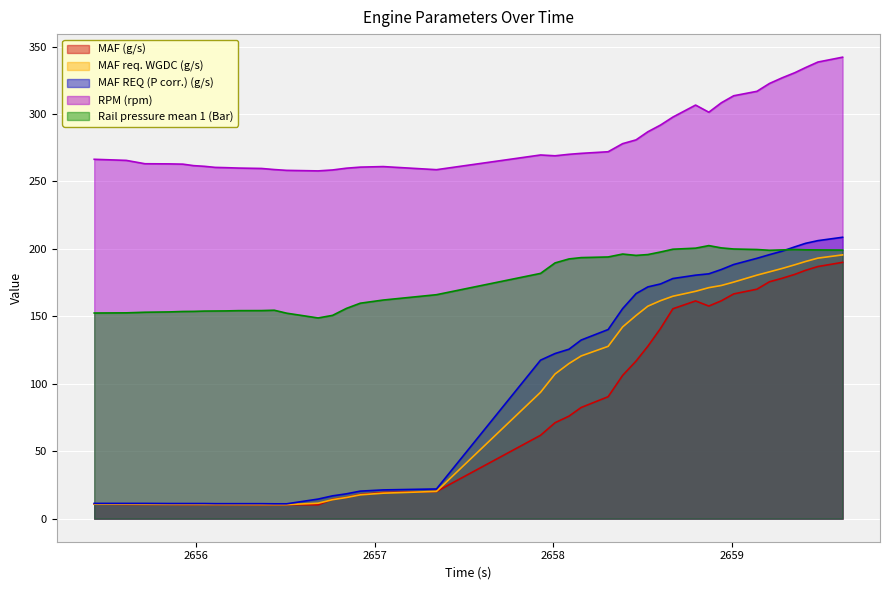

How many data points does each series have?

40